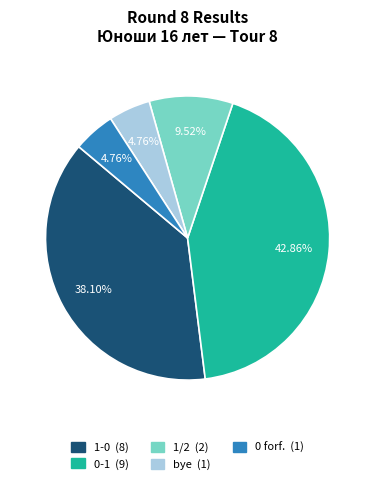

Count the number of slices in the pie.

5